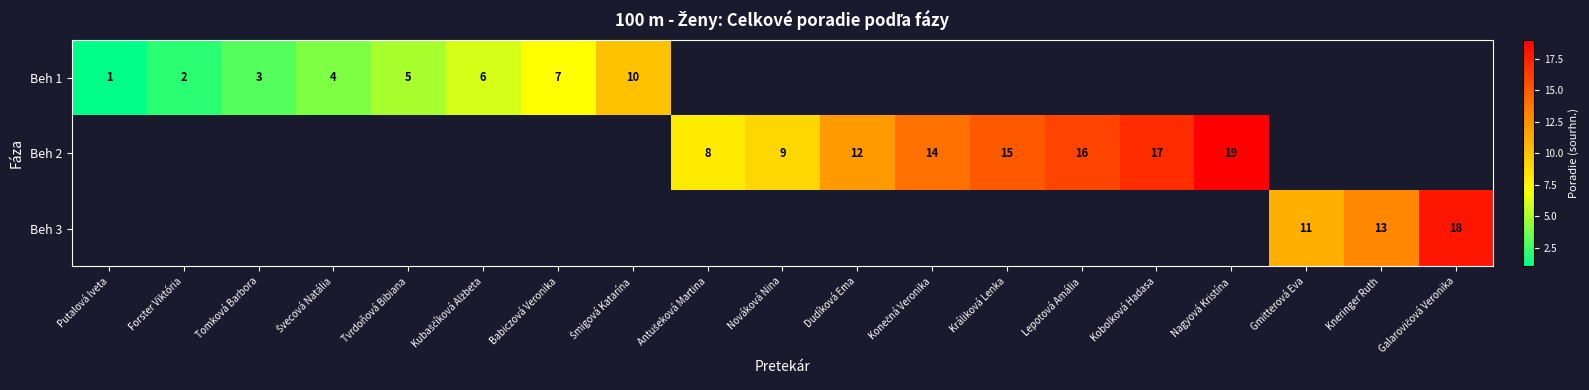

The Beh 2 series shows 25 at Lepotová Amália. True or false?

False